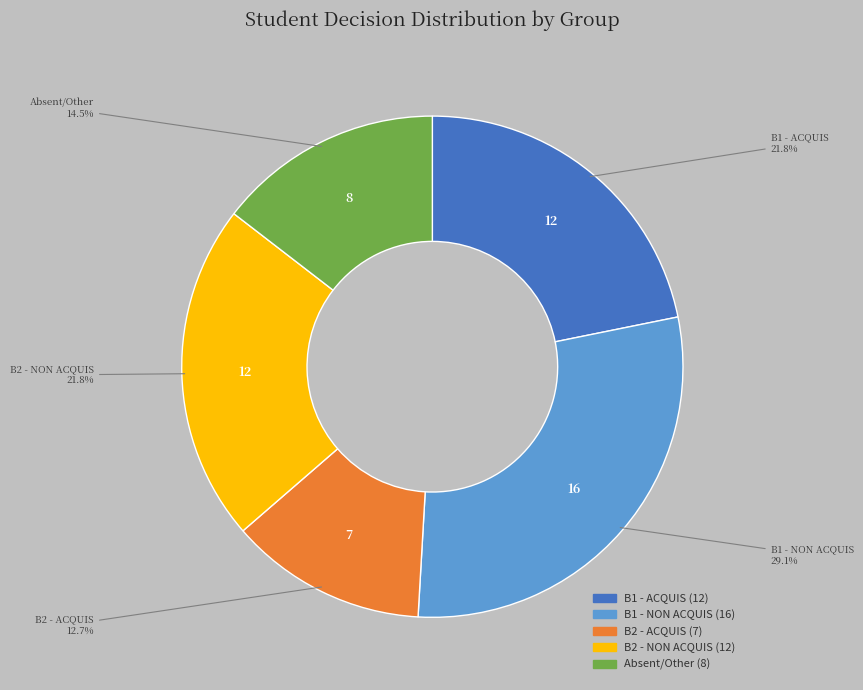

Is there a majority slice in this chart?

No